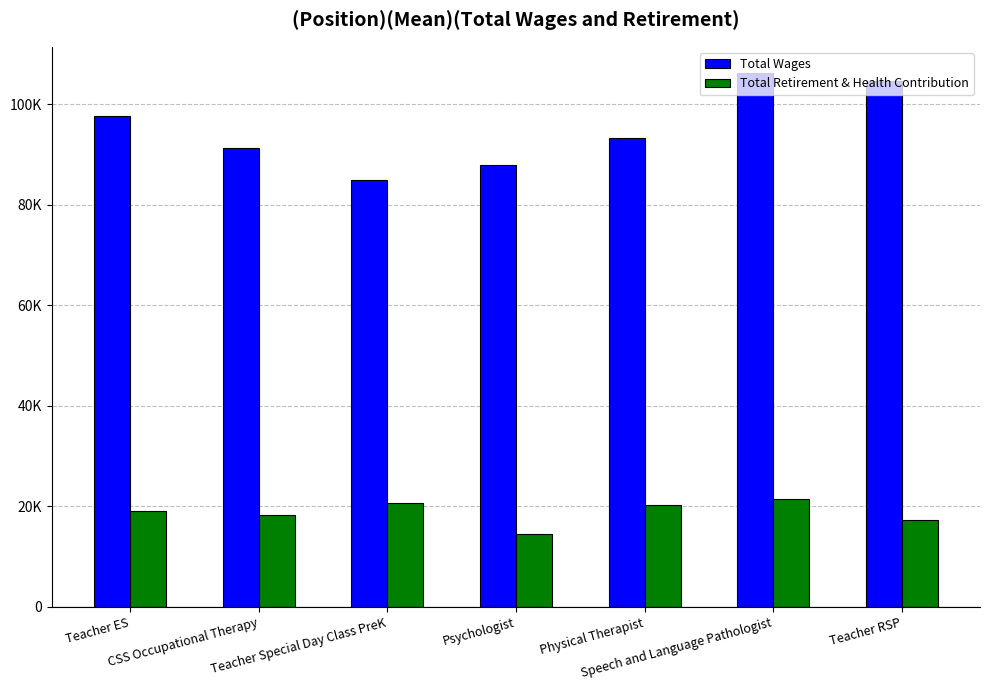

List the series in order of their peak value, lowest first.

Total Retirement & Health Contribution, Total Wages